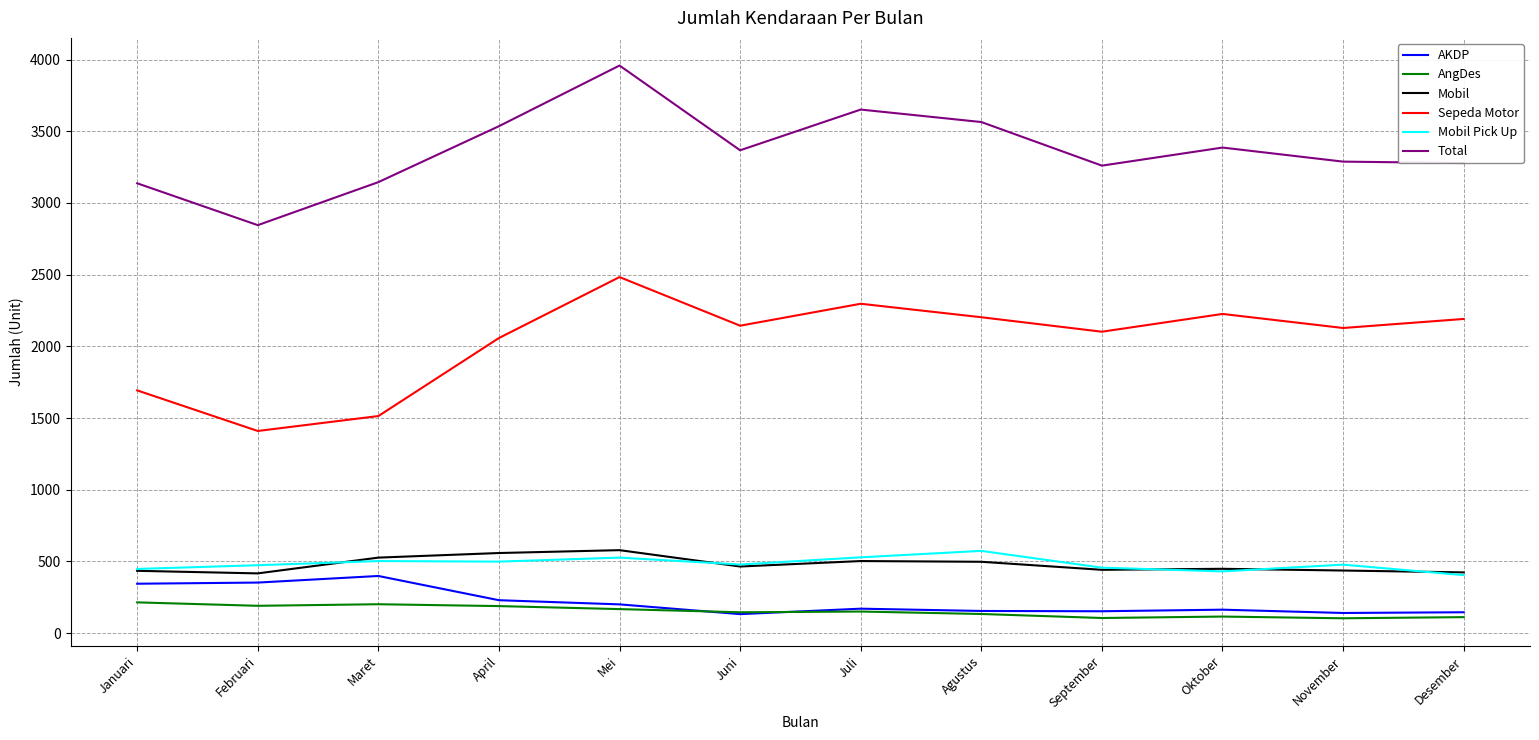

True or false: Sepeda Motor has a value of 1693 at Januari.

True